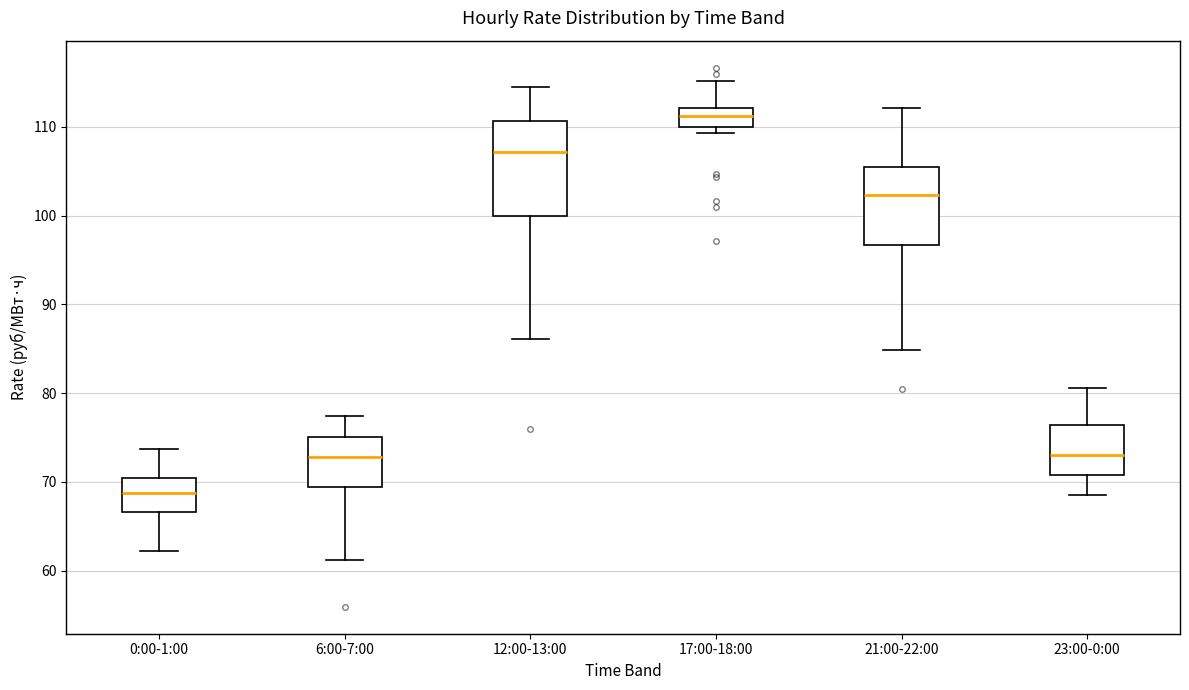

Which box is the tallest, from its lower edge to its upper edge?

12:00-13:00